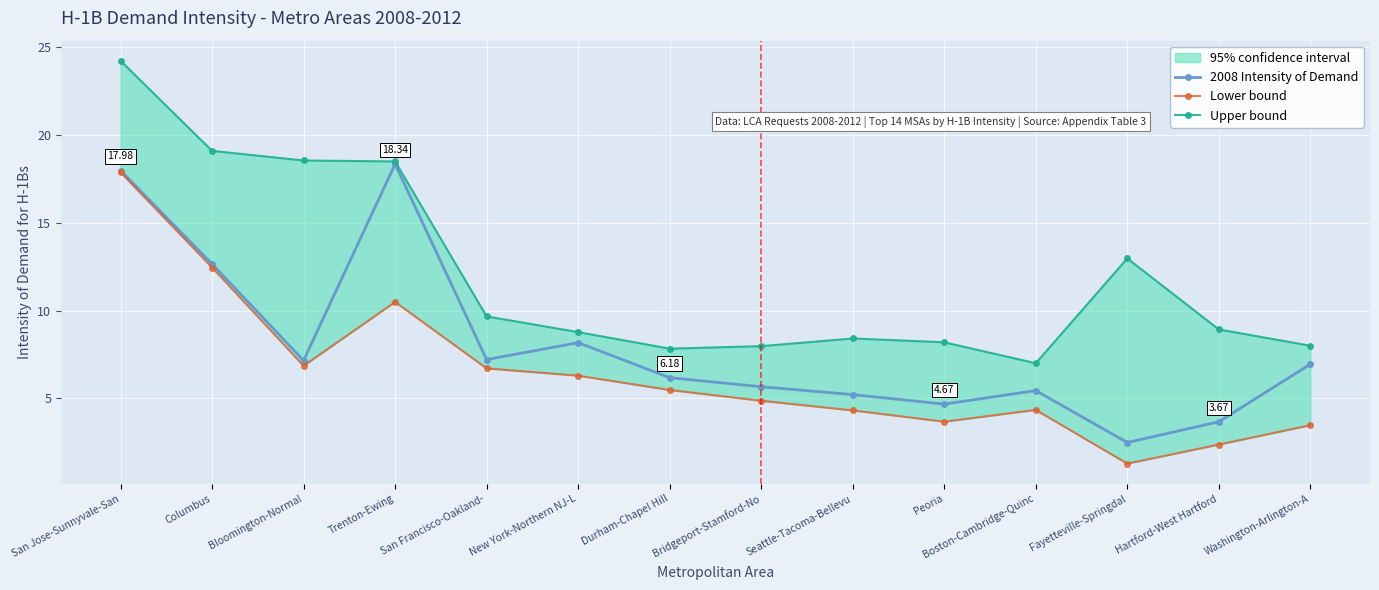

Reading left to right, extract all data points from this chart.

2008 Intensity of Demand: 18.0	12.7	7.2	18.3	7.2	8.2	6.2	5.7	5.2	4.7	5.4	2.5	3.7	6.9
Lower bound: 17.9	12.5	6.9	10.5	6.7	6.3	5.5	4.9	4.3	3.7	4.3	1.3	2.4	3.5
Upper bound: 24.2	19.1	18.5	18.5	9.7	8.8	7.8	8.0	8.4	8.2	7.0	13.0	8.9	8.0